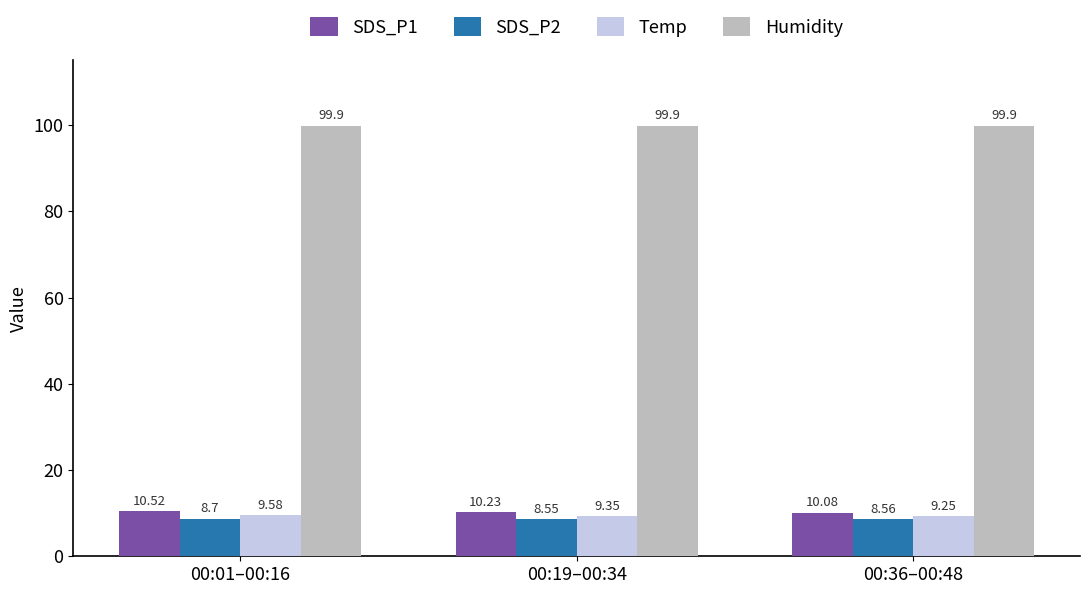

Between 00:19–00:34 and 00:36–00:48, which series saw the biggest shift?

SDS_P1